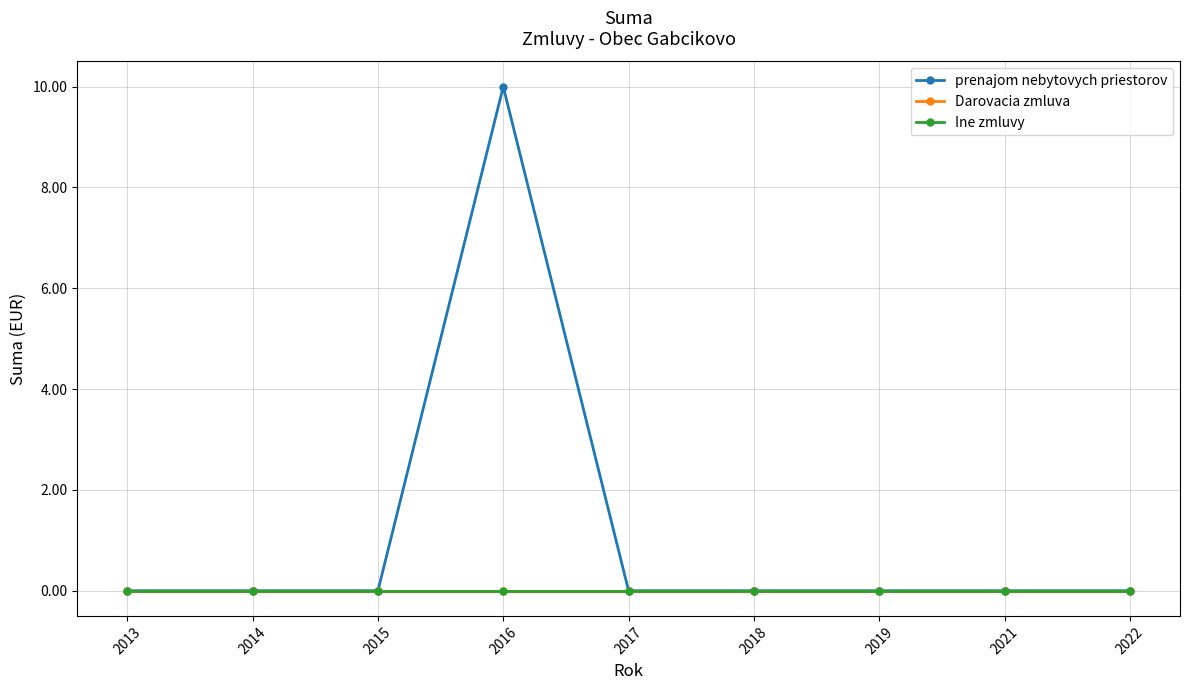

At which label does Ine zmluvy reach its minimum?

2013